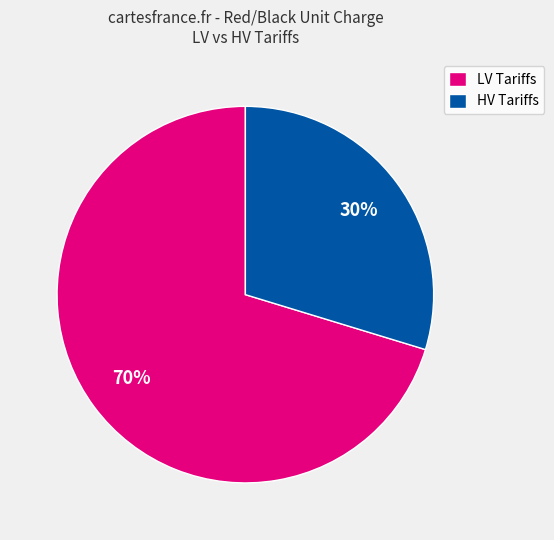

To the nearest percent, what portion does LV Tariffs represent?

70%